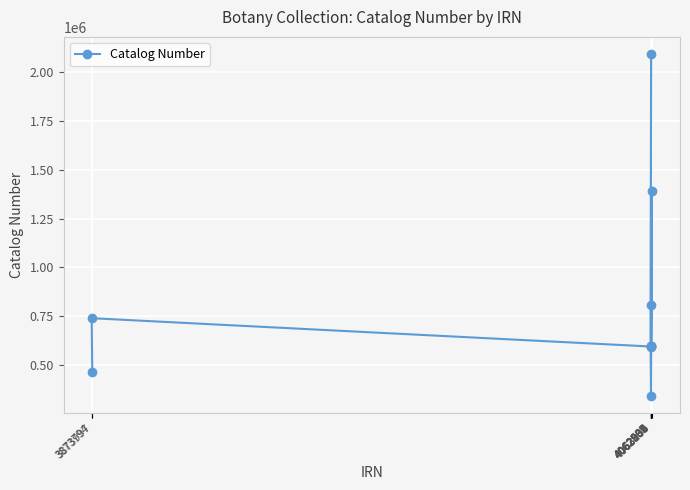

What is the difference between the maximum and second lowest values?

1627976